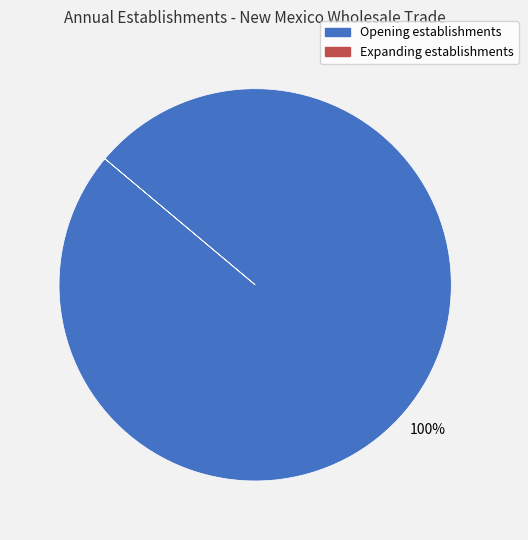

Which category has the biggest portion of the pie?

Opening establishments